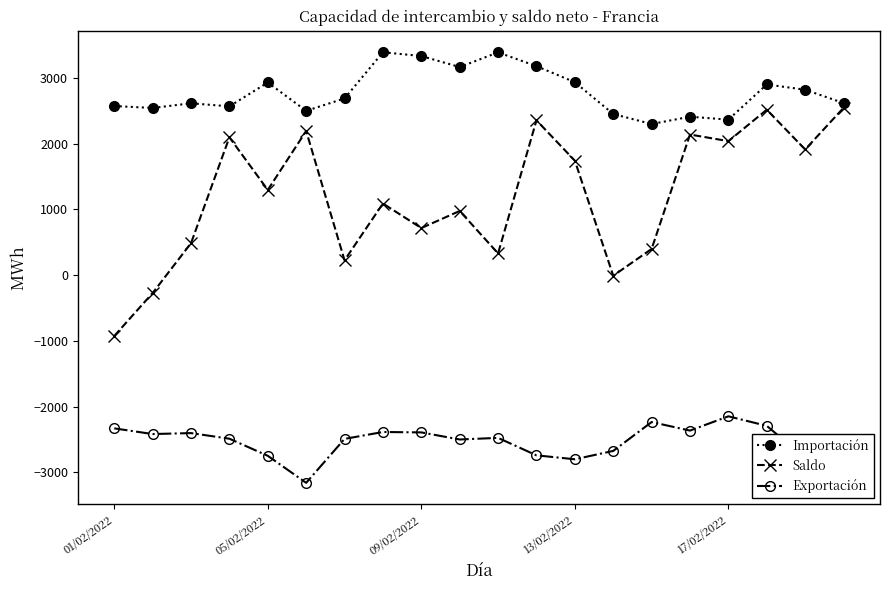

What is the value of the Importación point at the 9th from the left?

3335.1